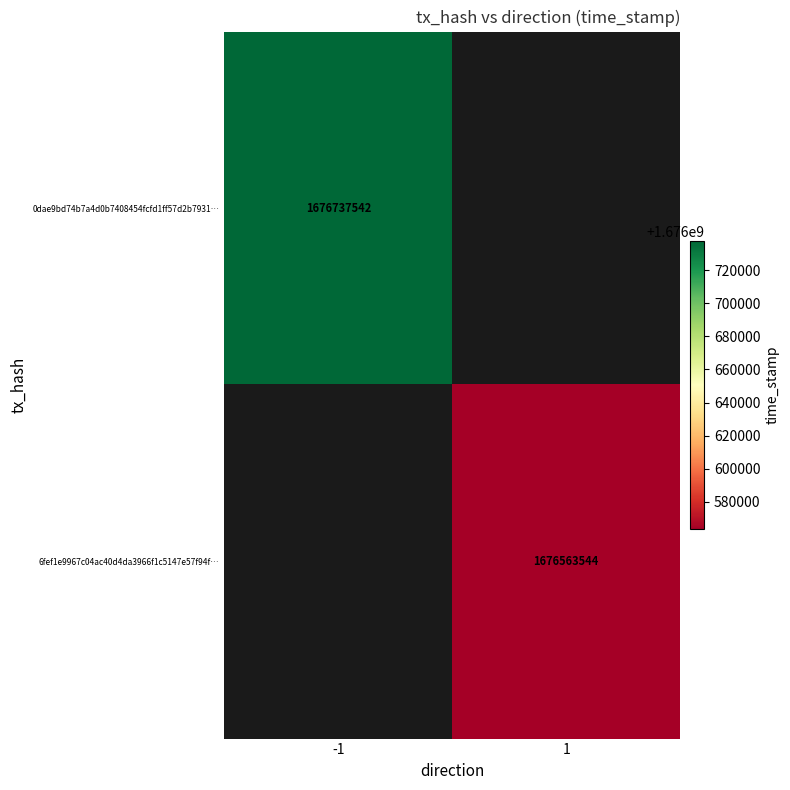

The 6fef1e9967c04ac40d4da3966f1c5147e57f94f… series shows 1676563544 at 1. True or false?

True